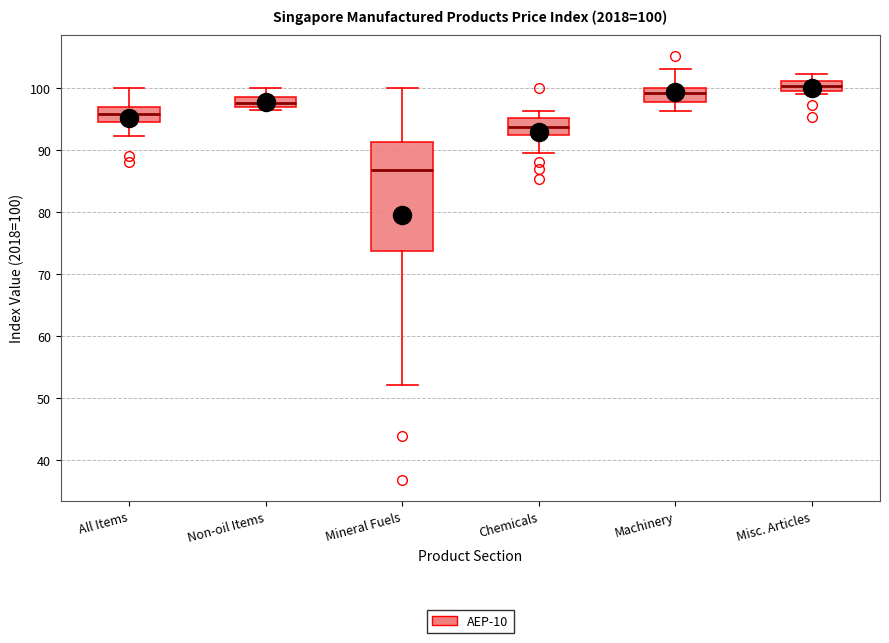

Comparing the boxes themselves (not the whiskers), which one is the tallest?

Mineral Fuels